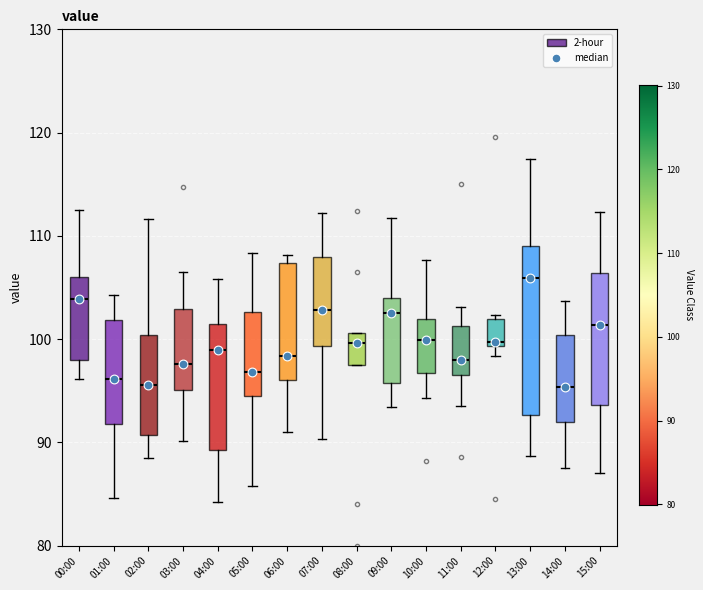

Where does the lower whisker of the box for 03:00 end on the y-axis? The values are not printed on the chart, so give them approximately, as read against the axis.

90